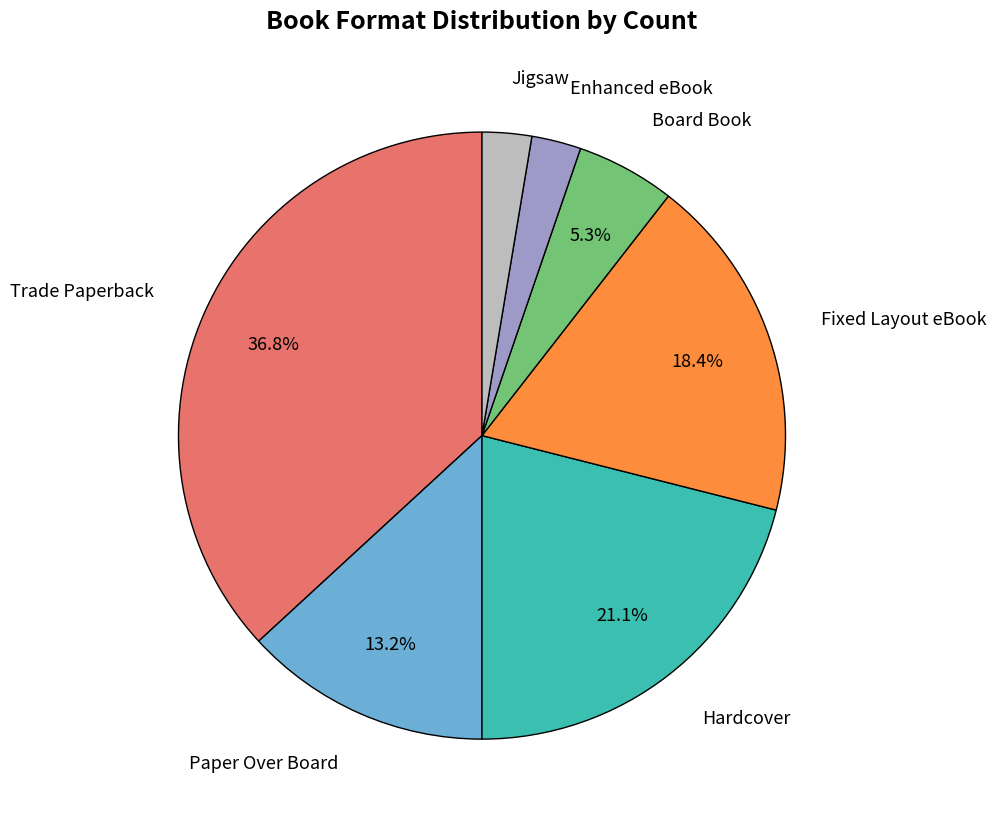

How much of the chart is everything except Paper Over Board?

86.8%